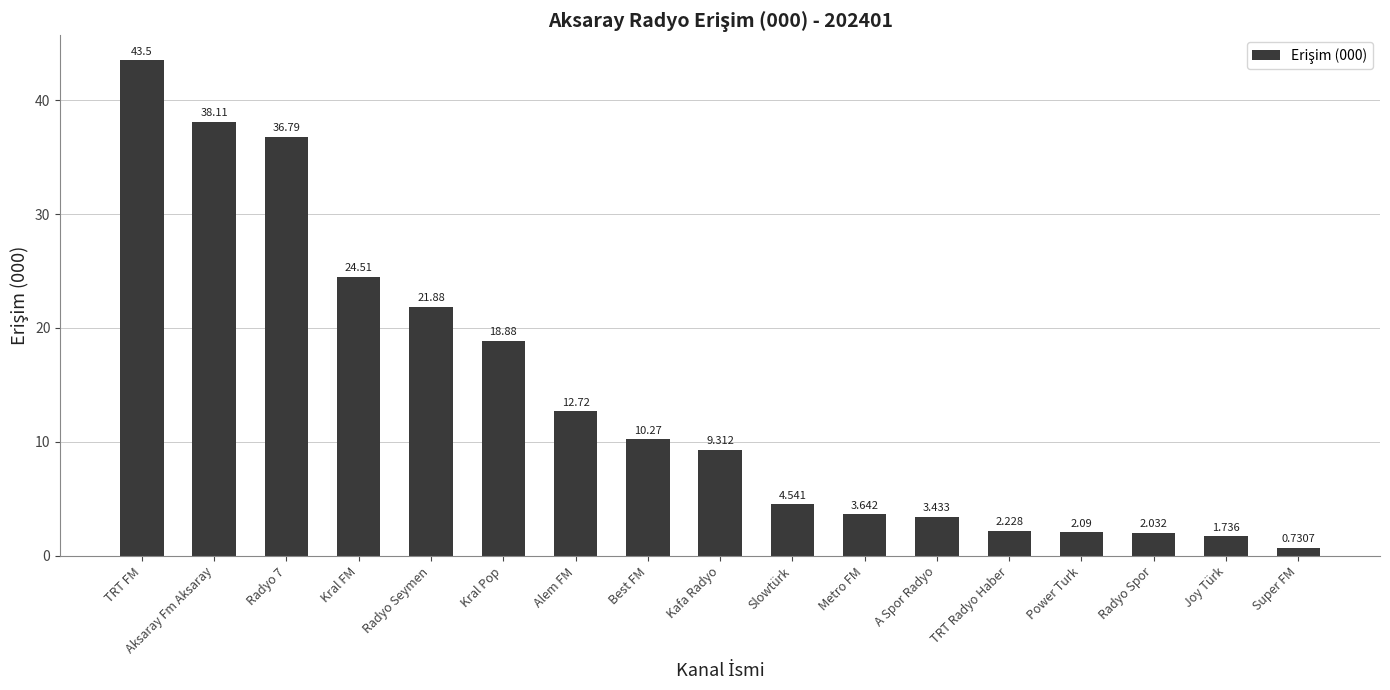

Does the chart contain stacked bars?

No